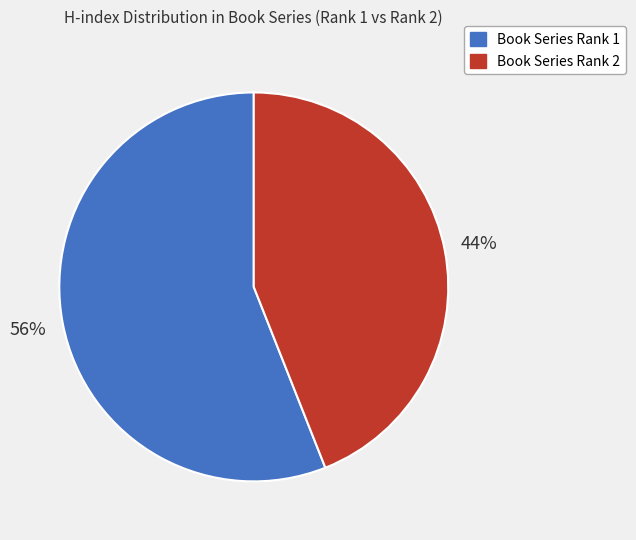

Does any single category account for the majority?

Yes